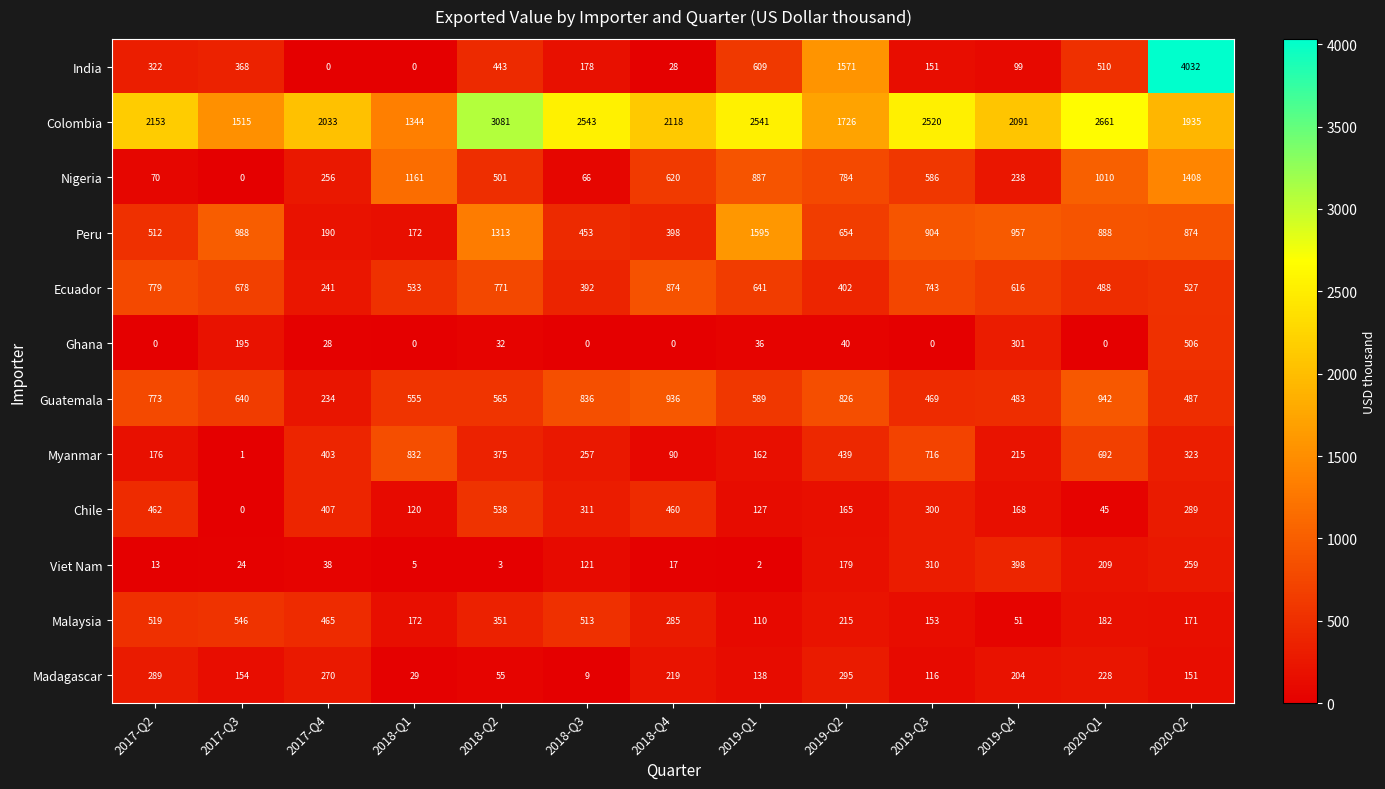

What is the maximum value for Guatemala?

942